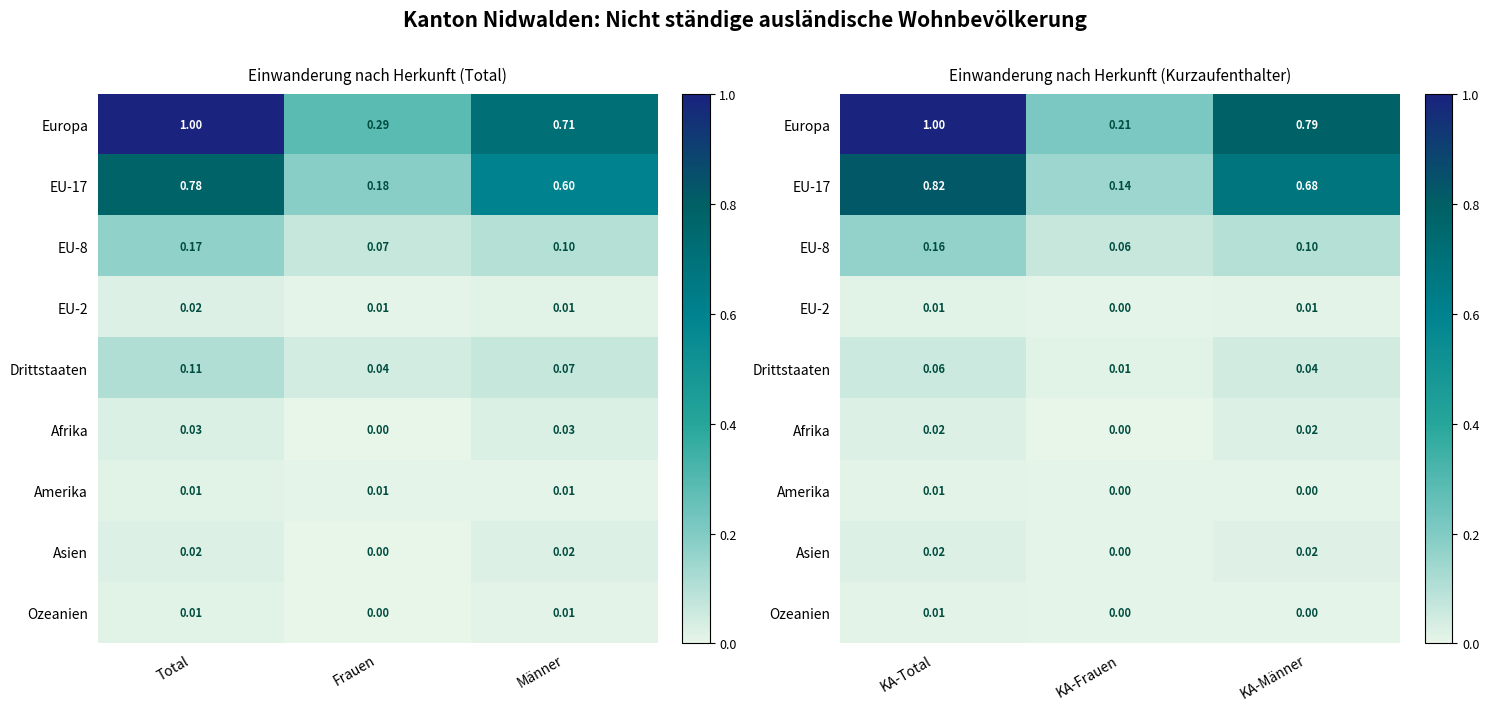

At which category does the chart reach its minimum across all series?

KA-Frauen